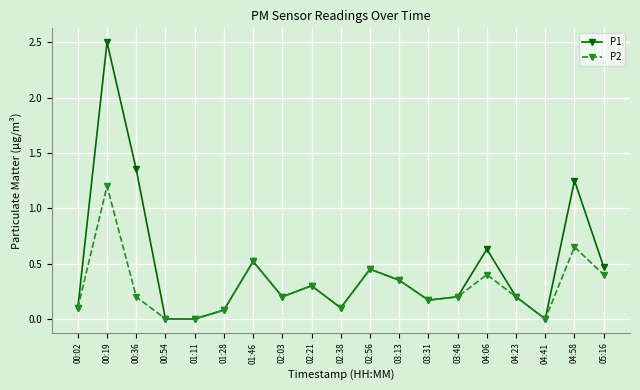

What is the total value across all series at 02:03?

0.4